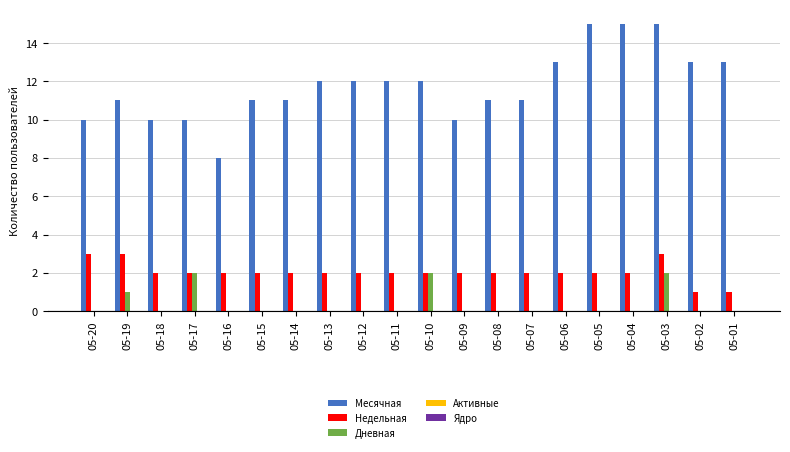

Is the value of Дневная at 05-02 greater than the value of Недельная at 05-02?

No